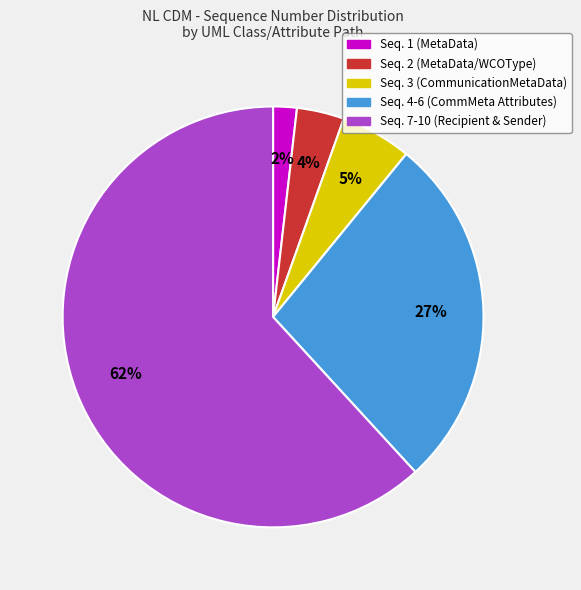

How many slices are in this pie chart?

5